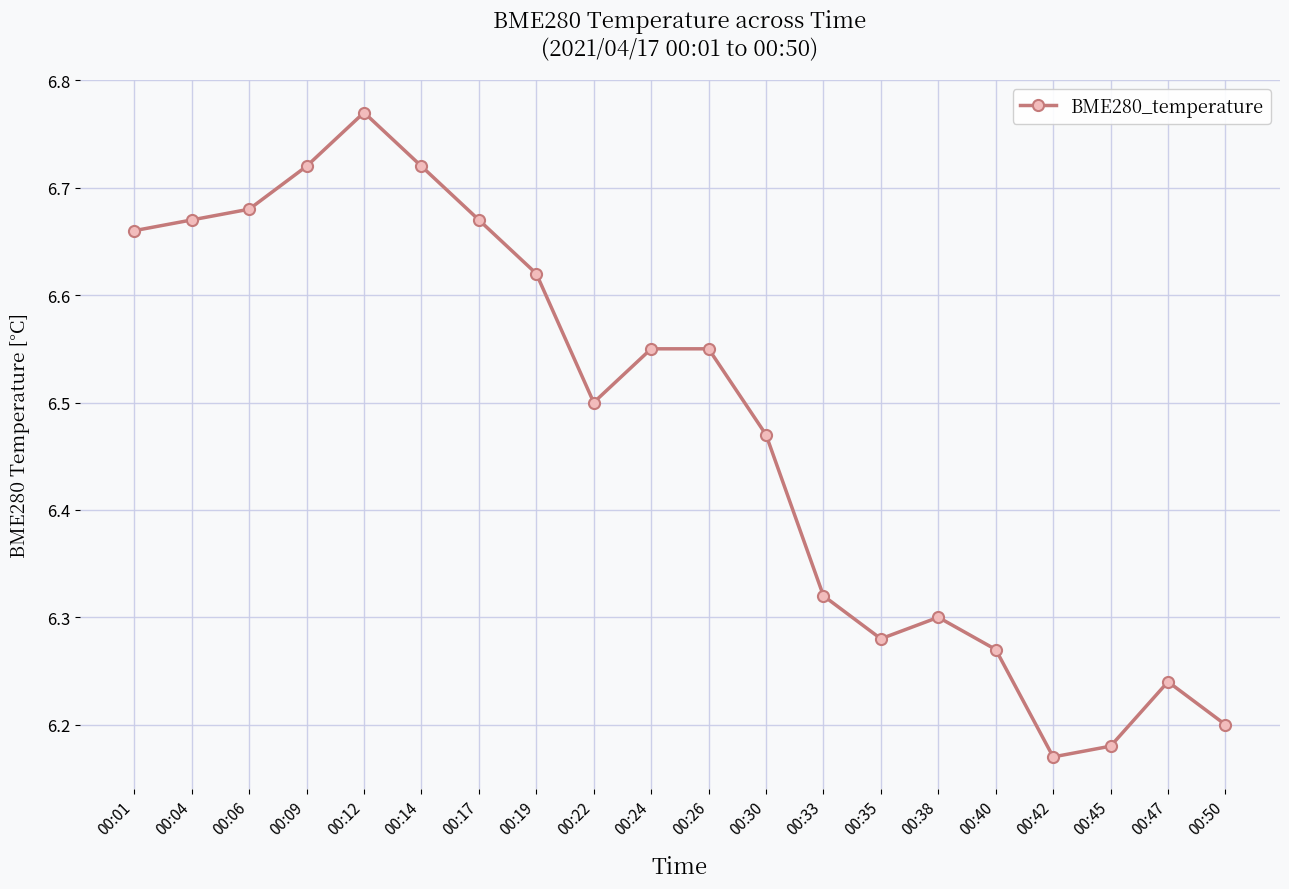

Does the chart have visible grid lines?

Yes